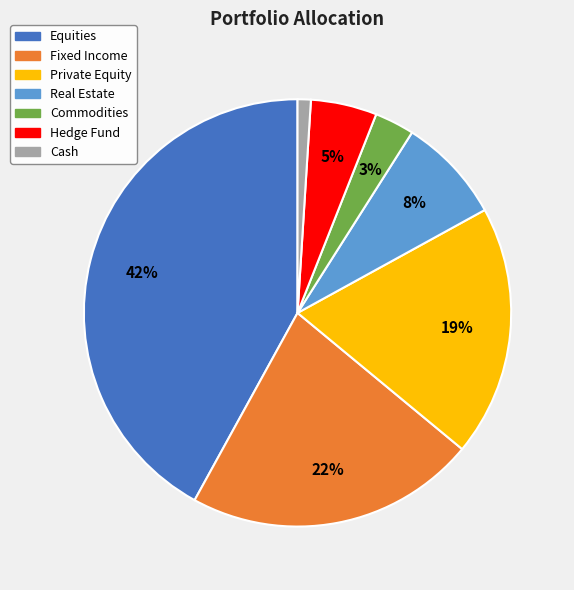

Does Private Equity account for over 50% of the chart?

No